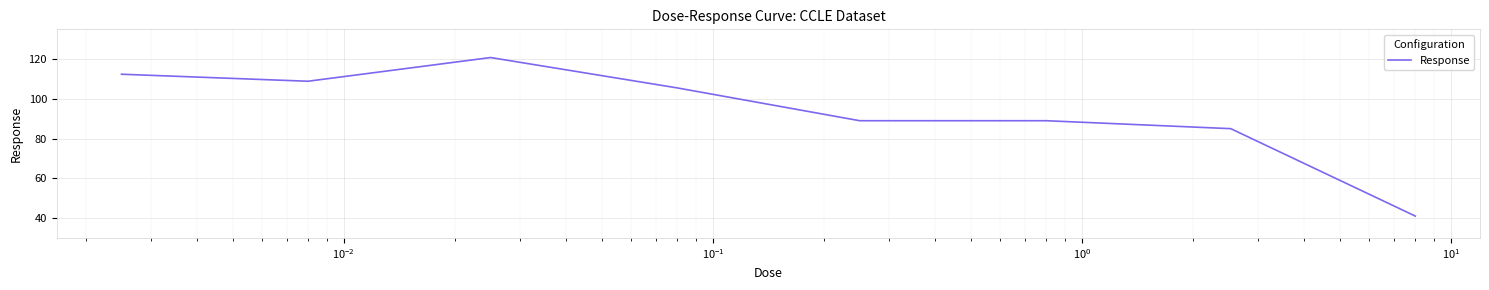

What is the greatest value displayed?

120.8